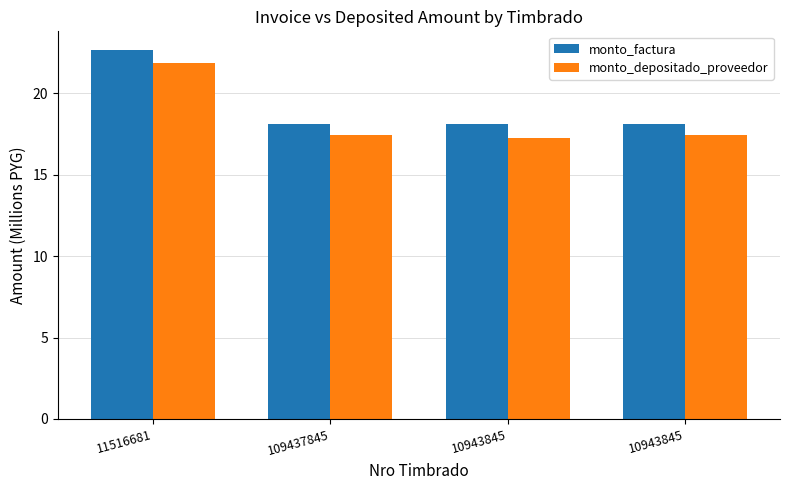

Count the number of categories in the chart.

4